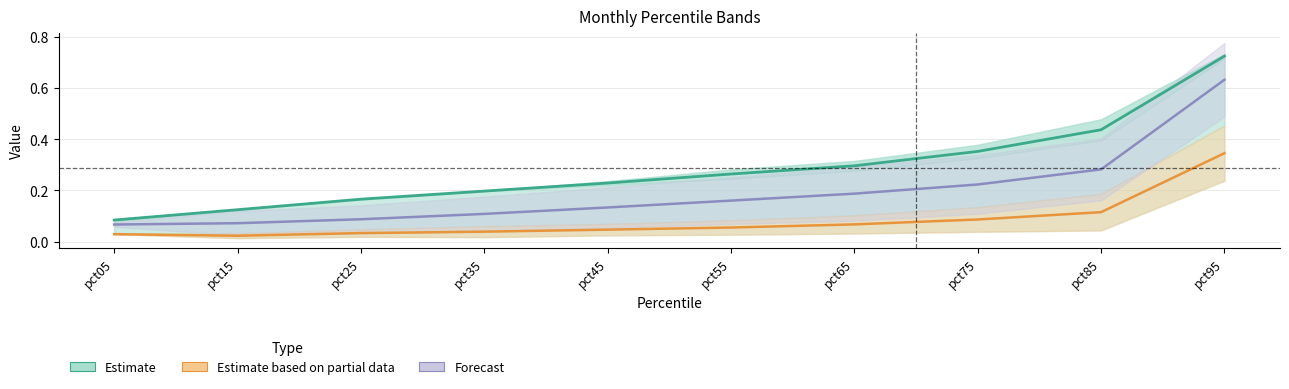

How many lines are shown in the chart?

3